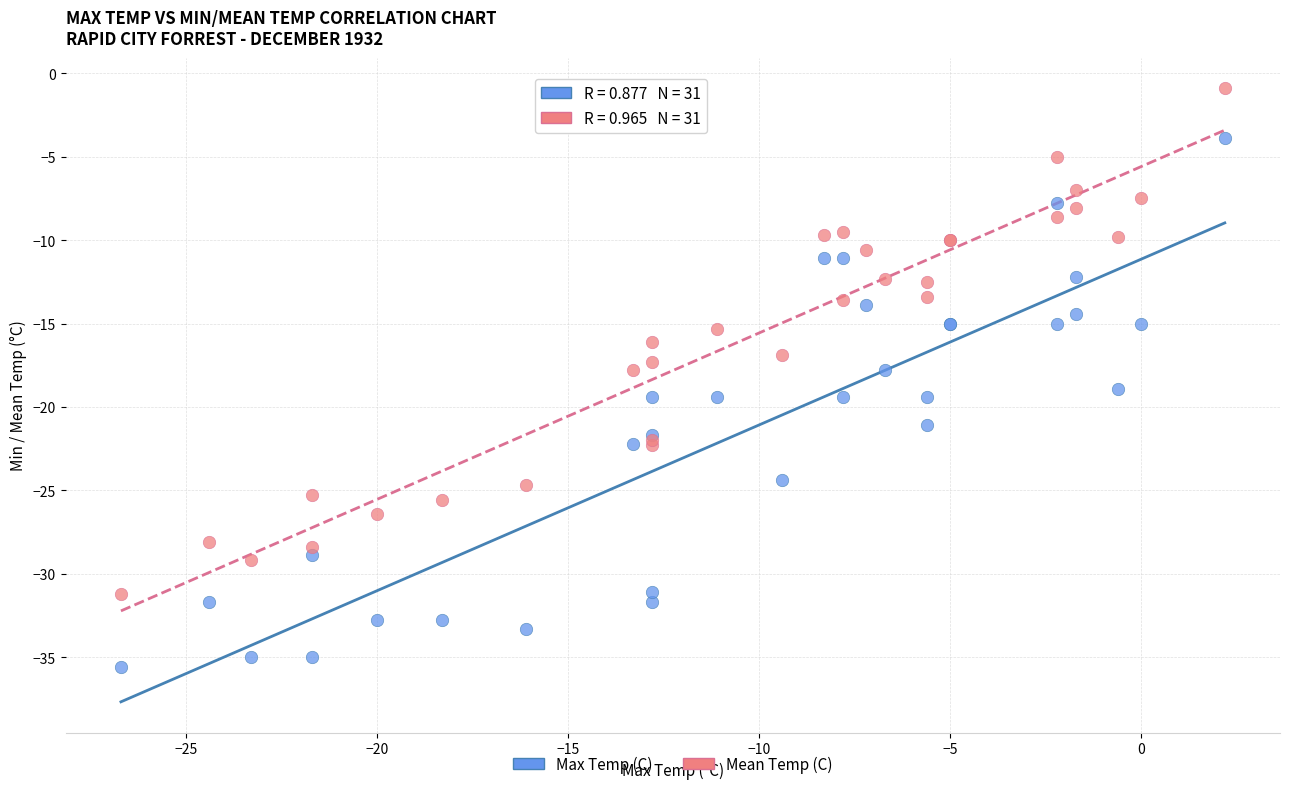

Which series reaches the maximum Y coordinate?

Mean Temp (C)